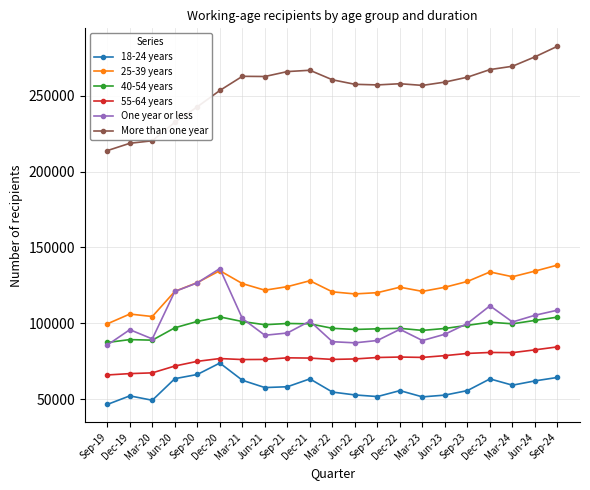

Is this an area chart (filled region under the line)?

No